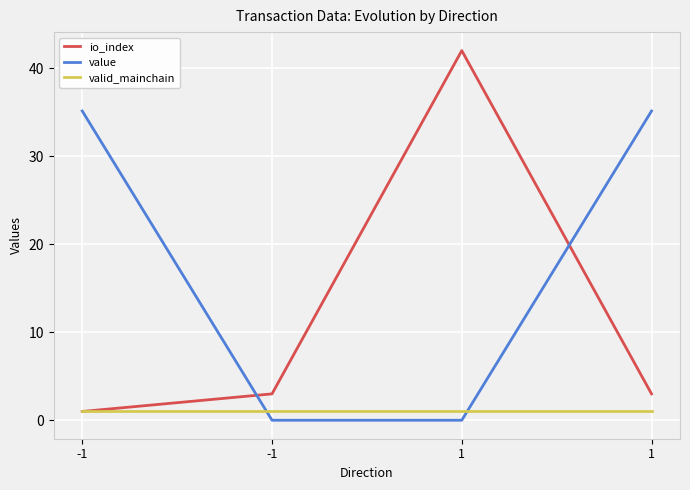

True or false: io_index and valid_mainchain cross at least once.

False